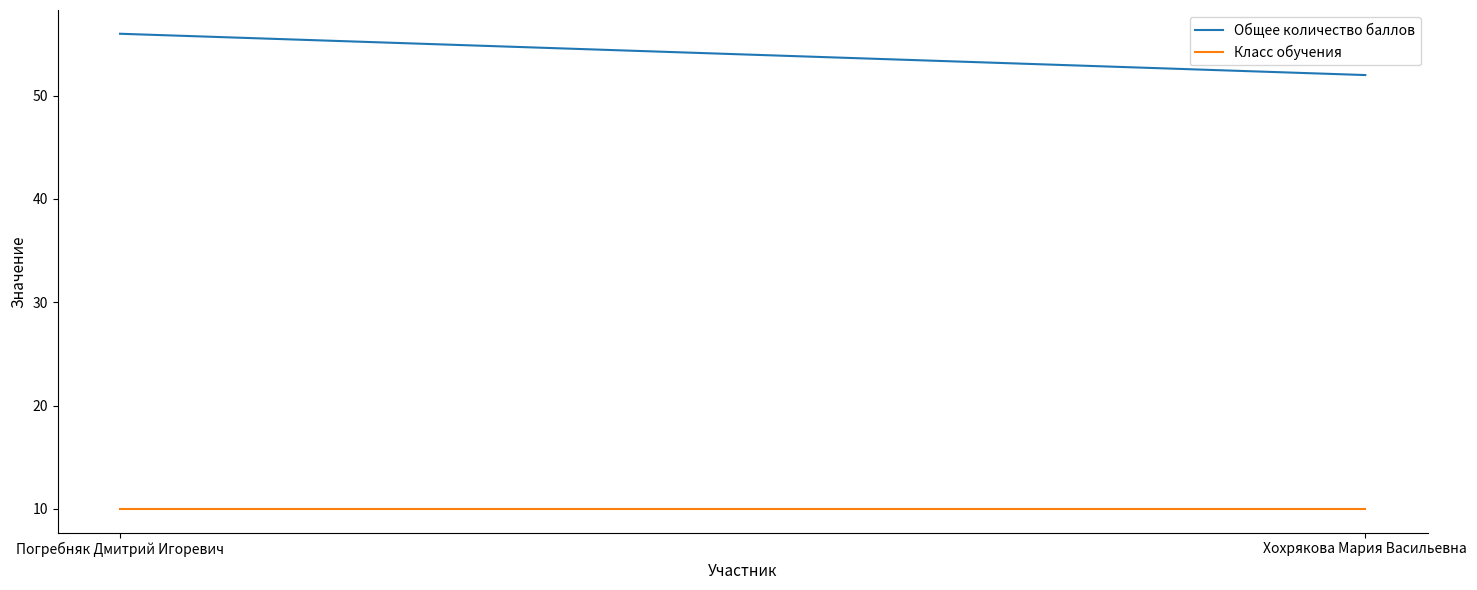

Where is Класс обучения nearest to the value 10?

Погребняк Дмитрий Игоревич